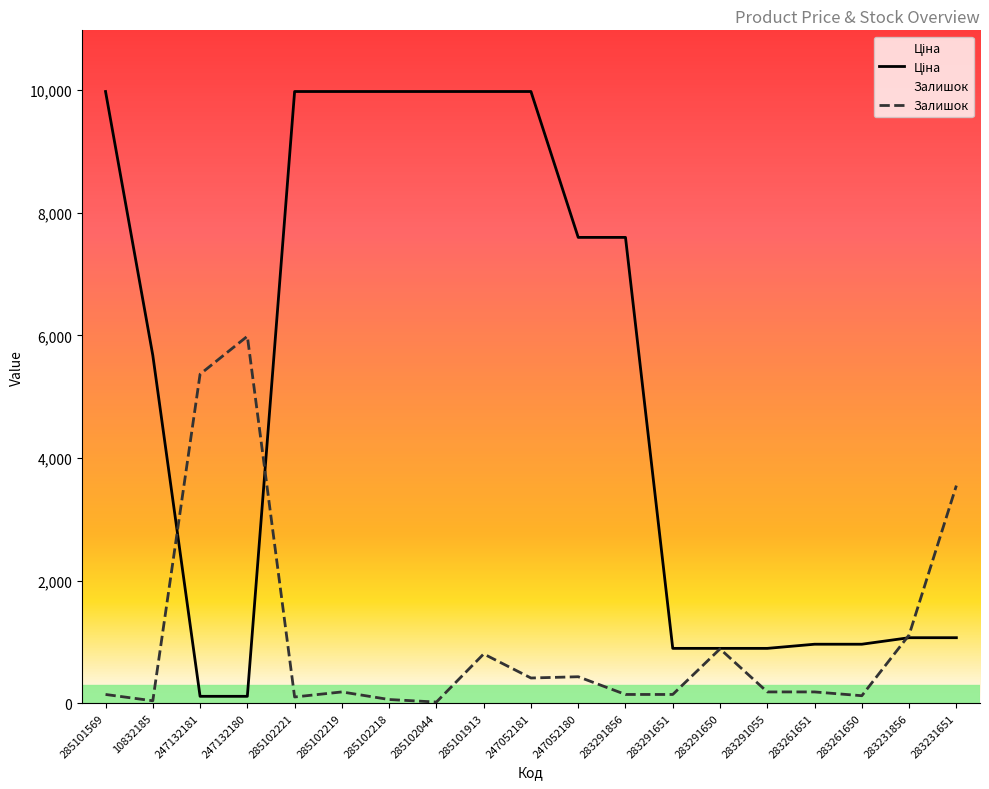

Is it true that Залишок equals 234.3 at 285101569?

False